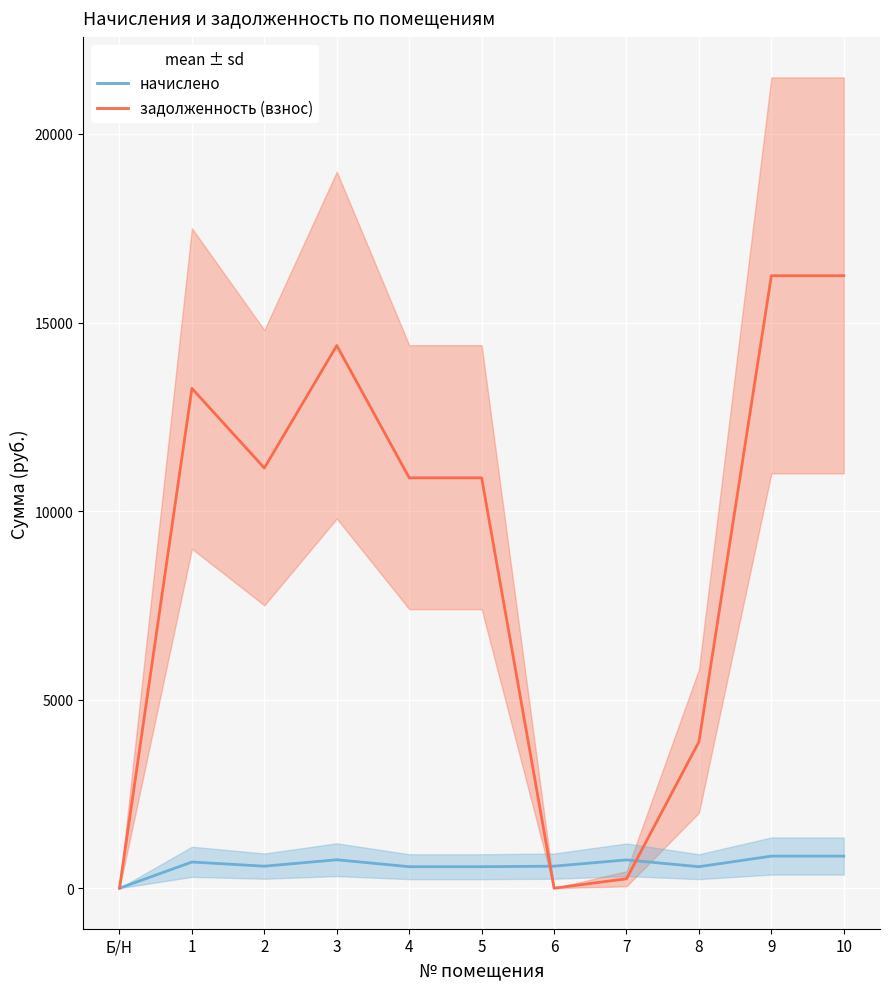

How many lines are shown in the chart?

2